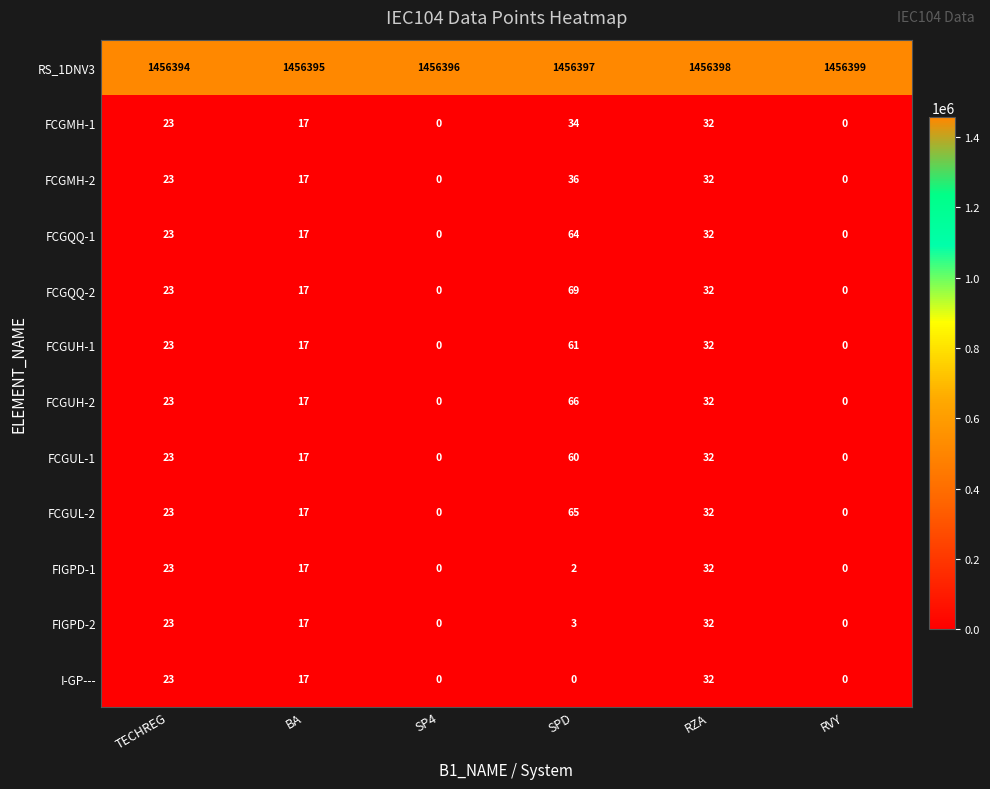

What is the sum of the I-GP--- values at RZA and TECHREG?

55